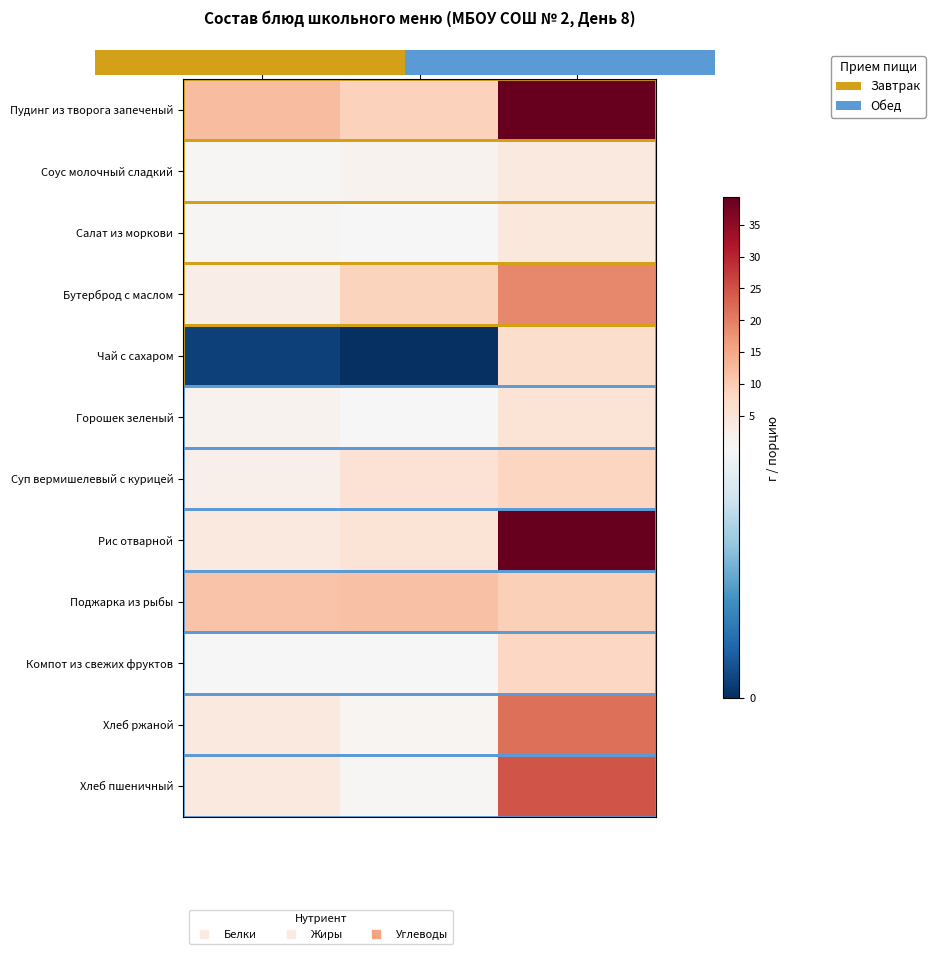

What is the total value across all series at Белки?

42.2